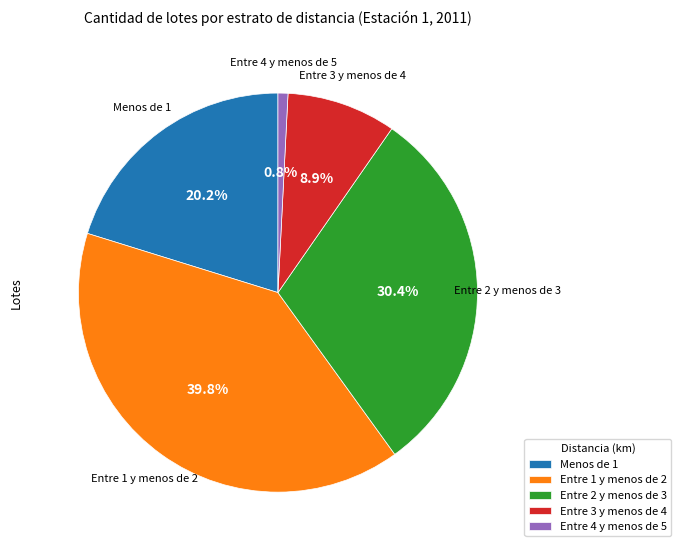

The Entre 3 y menos de 4 slice represents 3% of the pie. True or false?

False